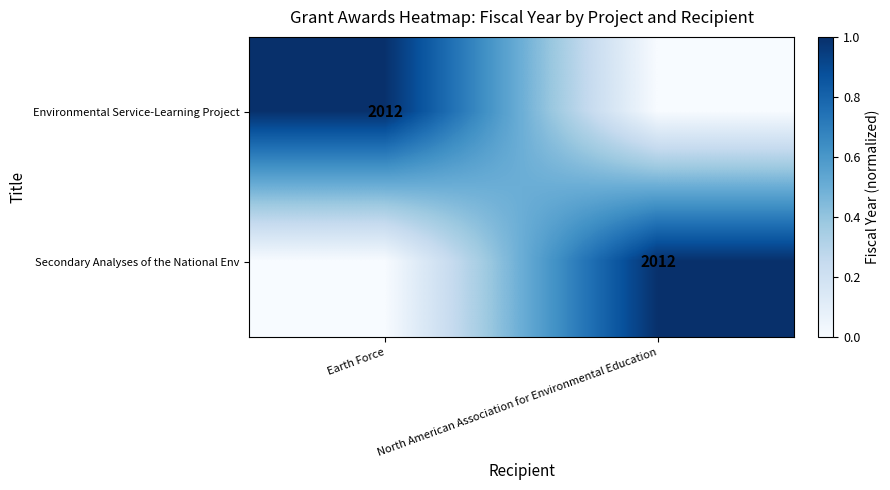

Which has a higher value, Earth Force or North American Association for Environmental Education?

Earth Force